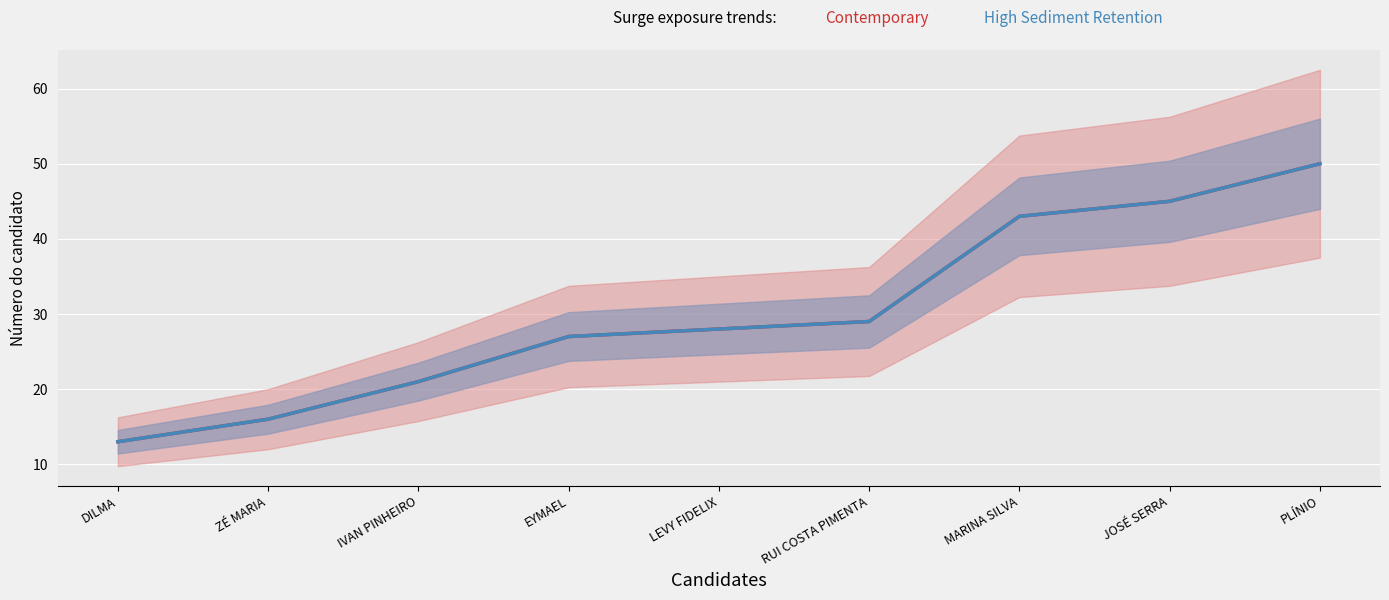

How many data points does each series have?

9